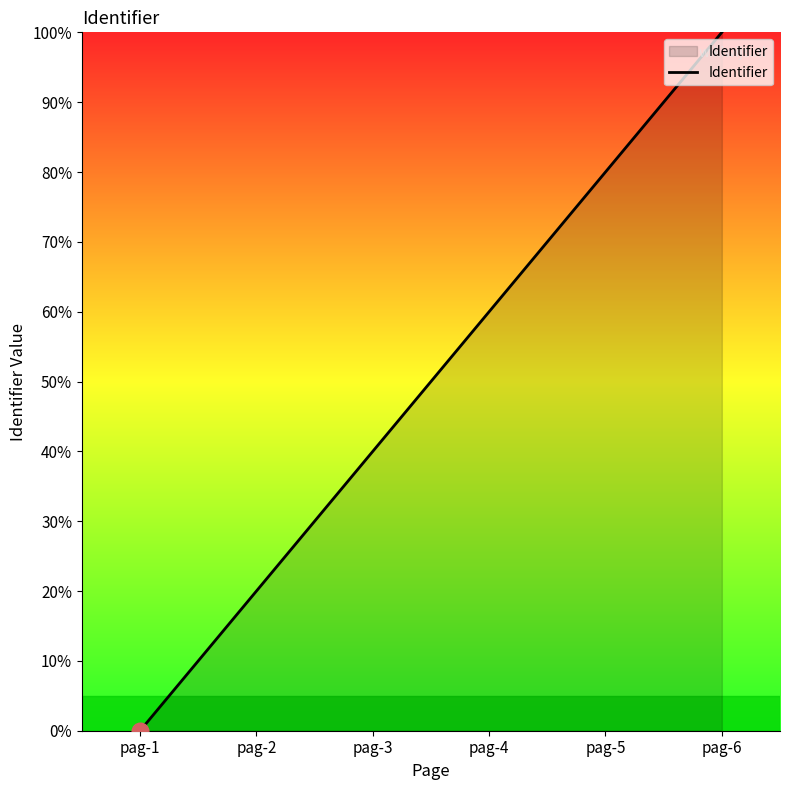

The value at pag-6 is 100. True or false?

True